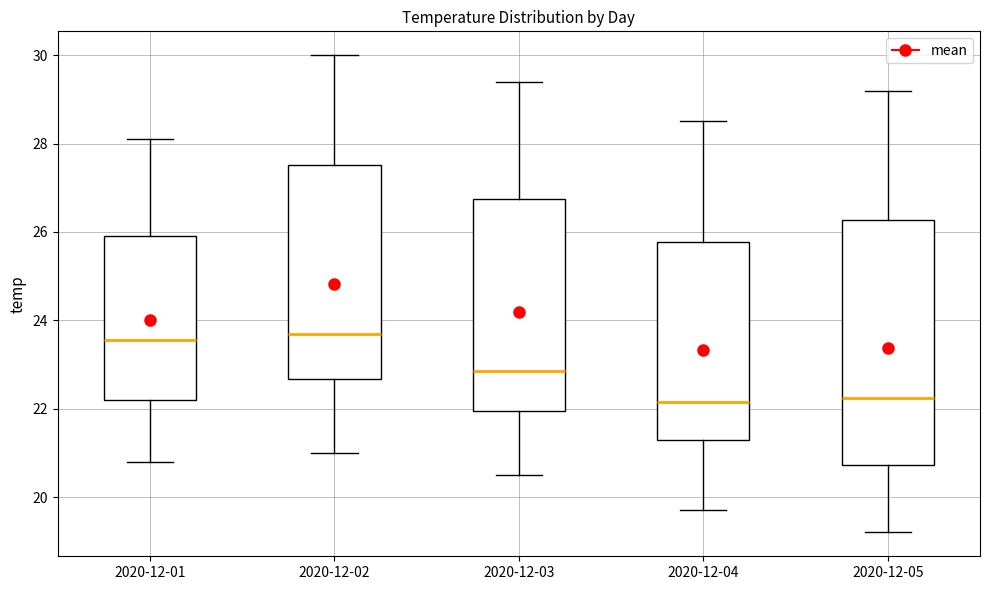

Reading left to right, transcribe this box plot: for each box, give where its median line is, the range the box spans, and where its two whiskers end, as read against the y-axis. The values are not printed on the chart, so give them approximately, as read against the axis.

2020-12-01: median 23.6, box 22.2 to 26.0, whiskers 20.8 to 28.2
2020-12-02: median 23.8, box 22.6 to 27.6, whiskers 21.0 to 30.0
2020-12-03: median 22.8, box 22.0 to 26.8, whiskers 20.6 to 29.4
2020-12-04: median 22.2, box 21.4 to 25.8, whiskers 19.8 to 28.6
2020-12-05: median 22.2, box 20.8 to 26.2, whiskers 19.2 to 29.2